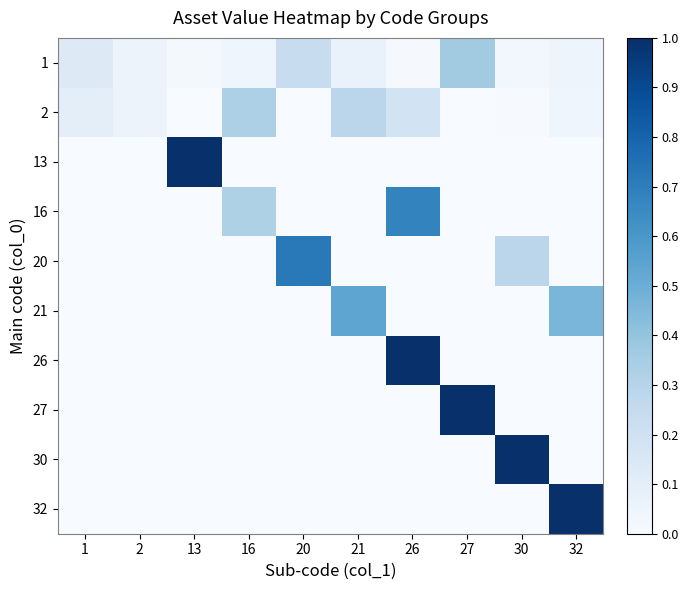

At how many categories does at least one series exceed 0?

10